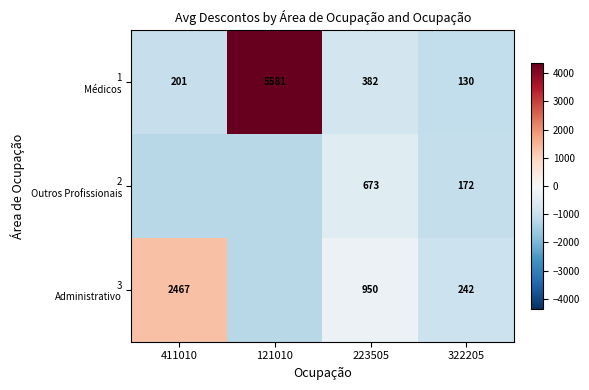

Which series has the widest spread of values?

1 Médicos